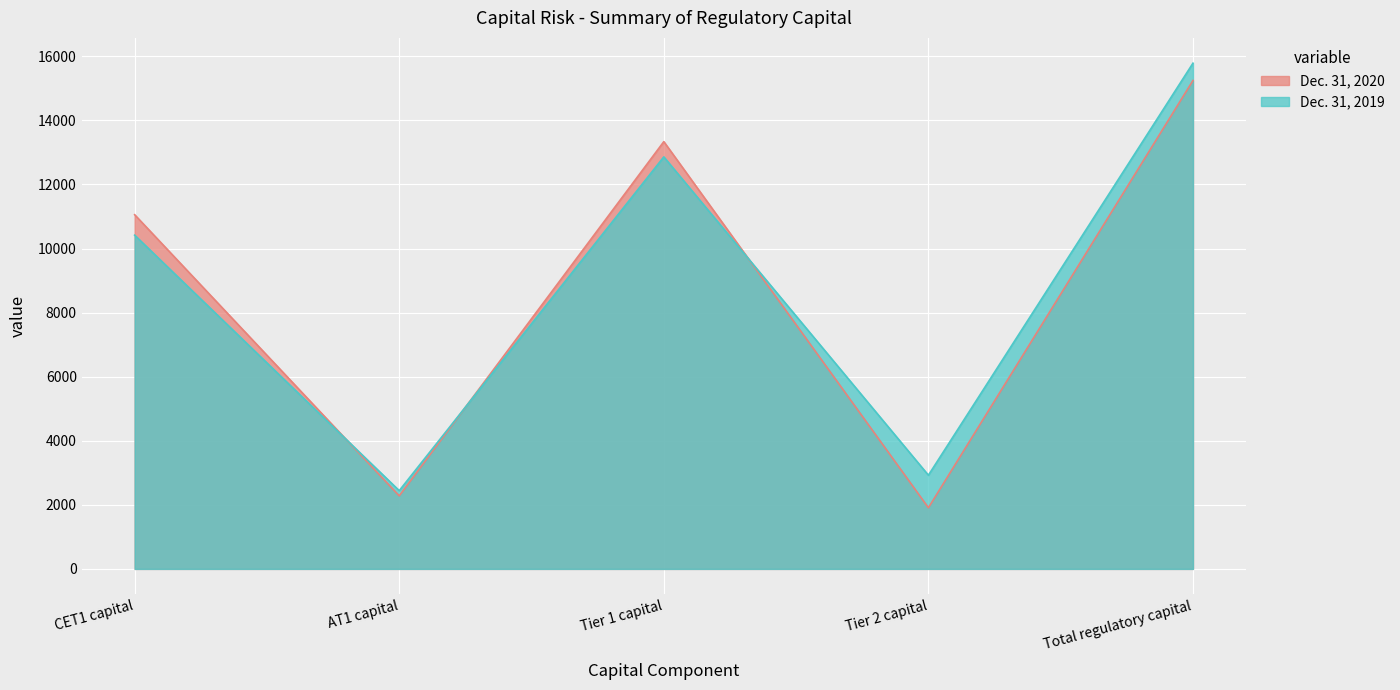

The value of Dec. 31, 2020 at Tier 2 capital is 1909. True or false?

True